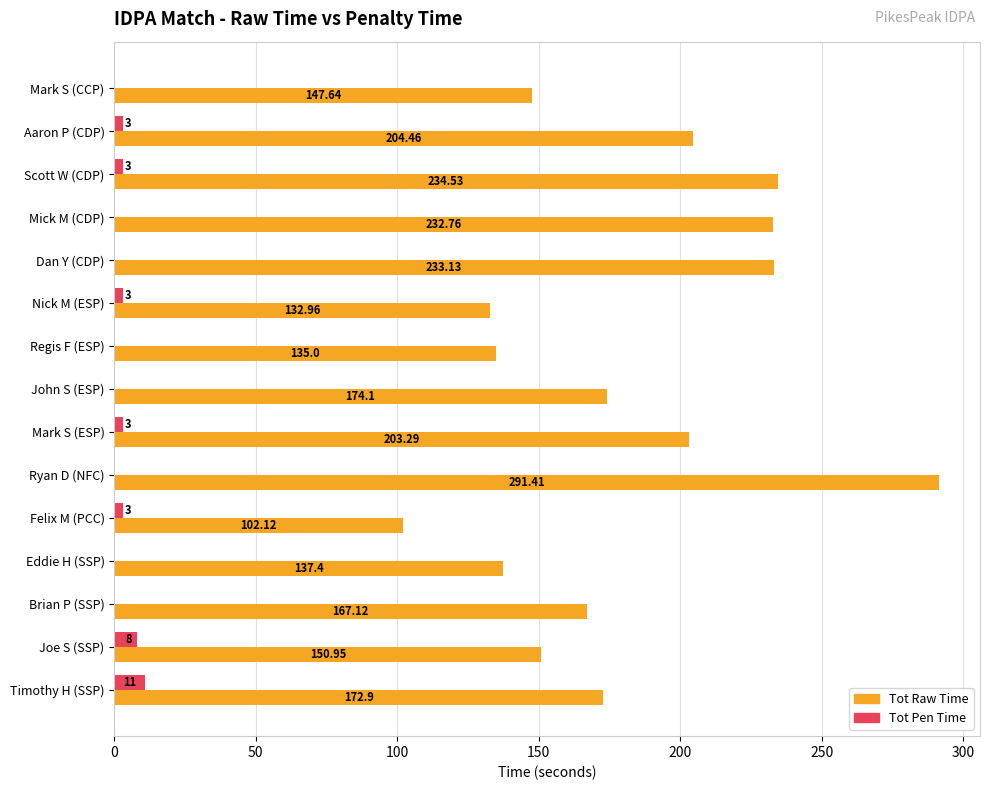

At which category is the sum across all series the highest?

Ryan D (NFC)